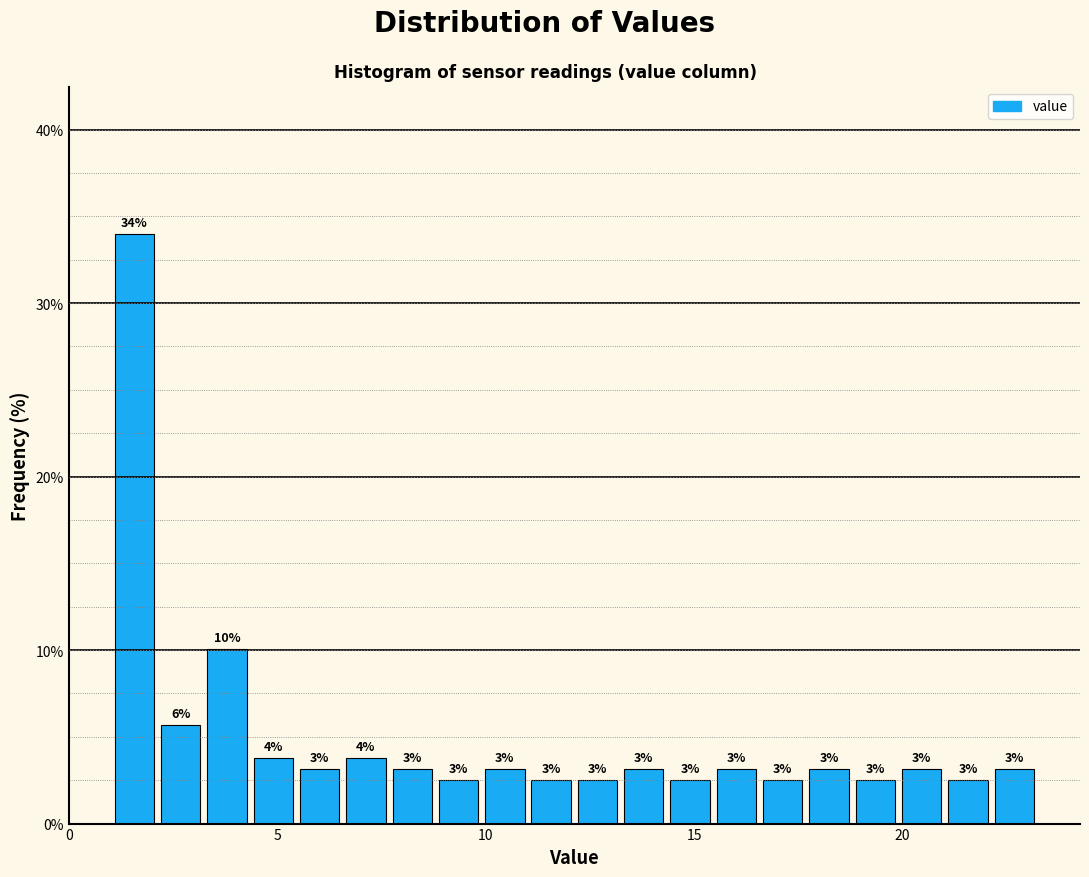

Around what value on the x-axis is the tallest bar? Give the approximate position of its centre, as read against the axis.

1.5